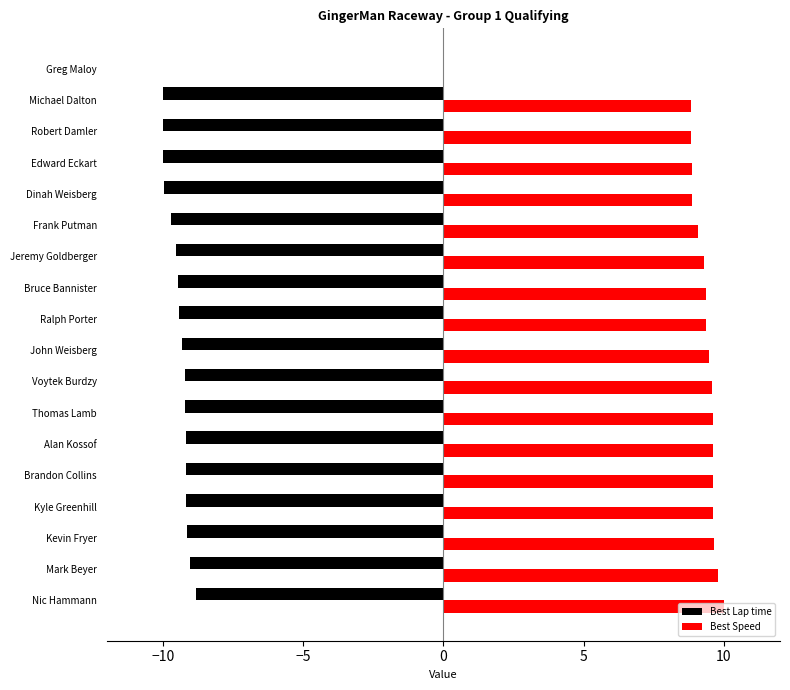

What is the approximate value of Best Lap time at Edward Eckart?

-10.0